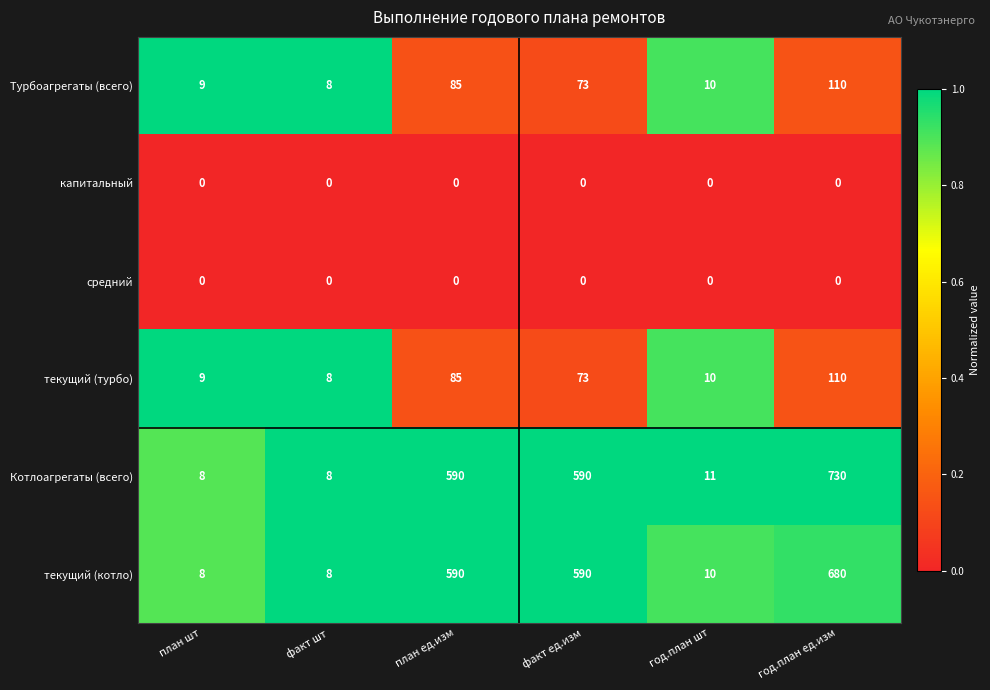

Which series has the largest total across all categories?

Котлоагрегаты (всего)